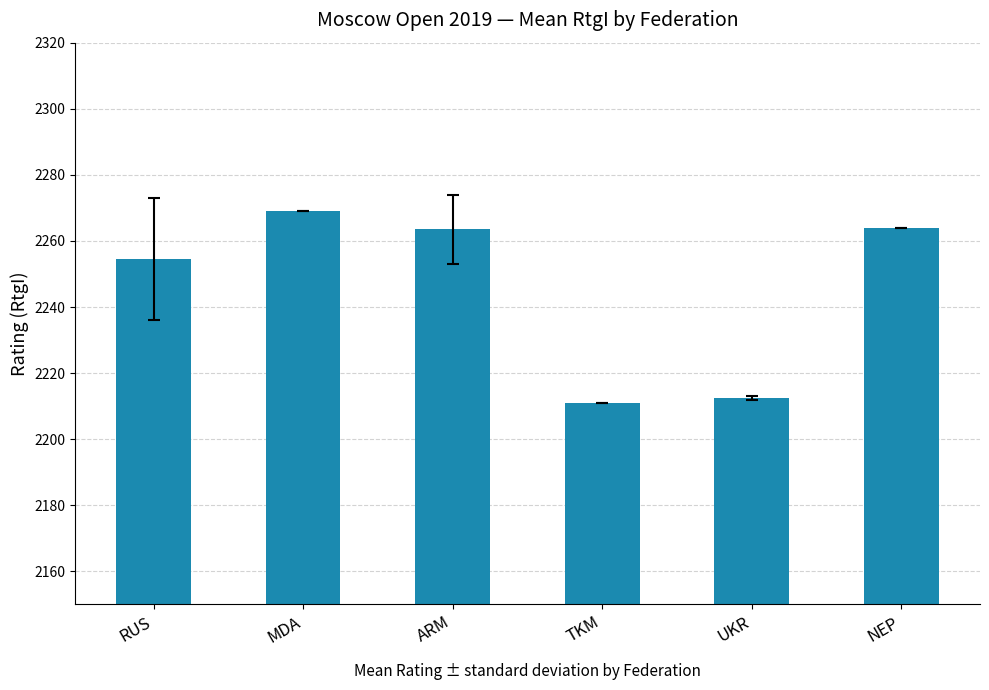

What is the sum of the values at RUS and ARM?

4518.1